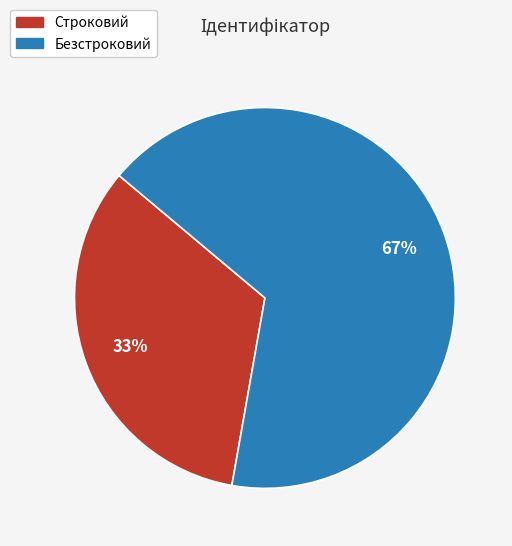

Which slice is the smallest?

Строковий